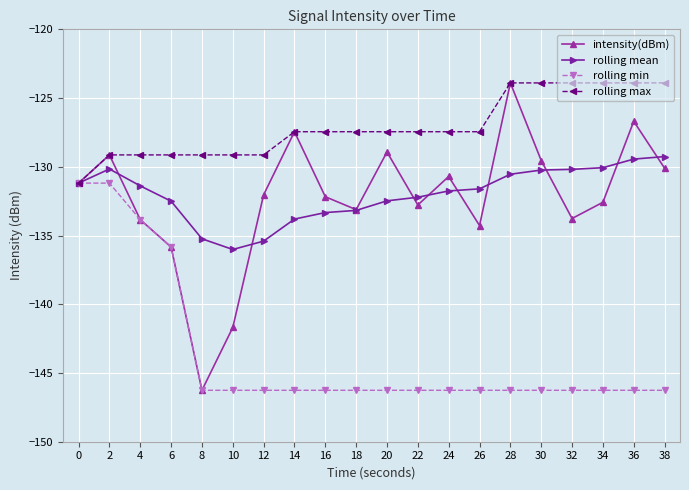

What is the total value across all series at 20?

-535.1